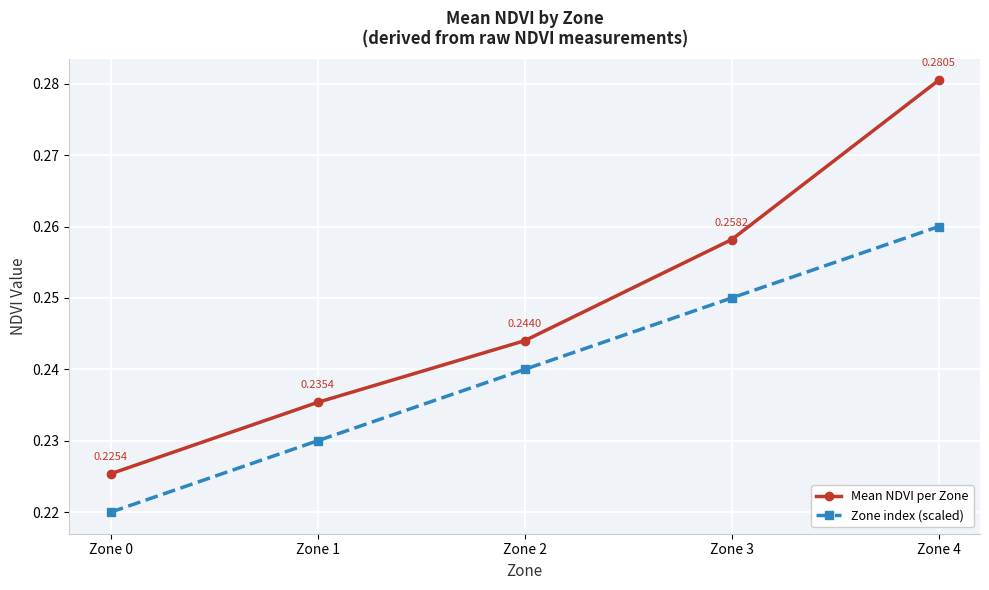

Rank the series at Zone 0 from highest to lowest value.

Mean NDVI per Zone, Zone index (scaled)